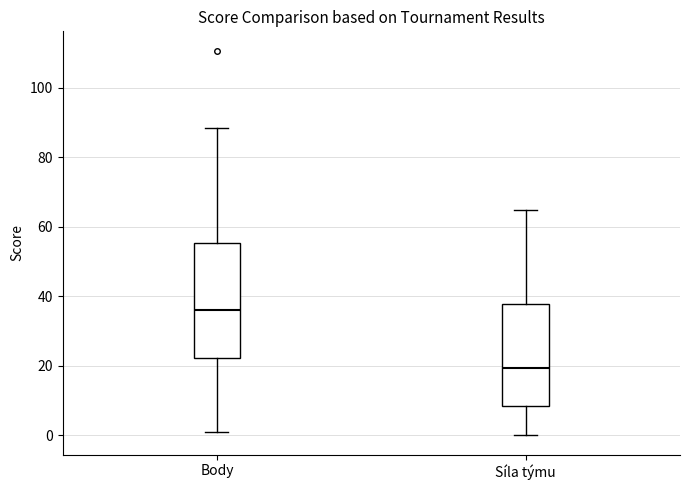

Which box is the tallest, from its lower edge to its upper edge?

Body